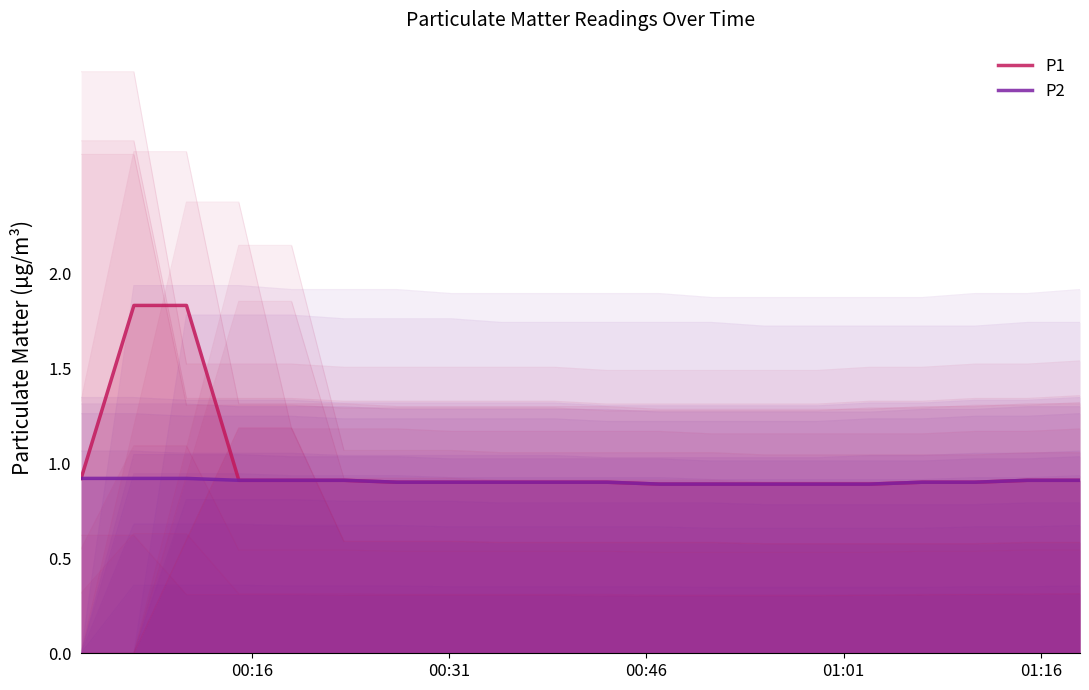

True or false: P2 and P1 intersect in this chart.

False